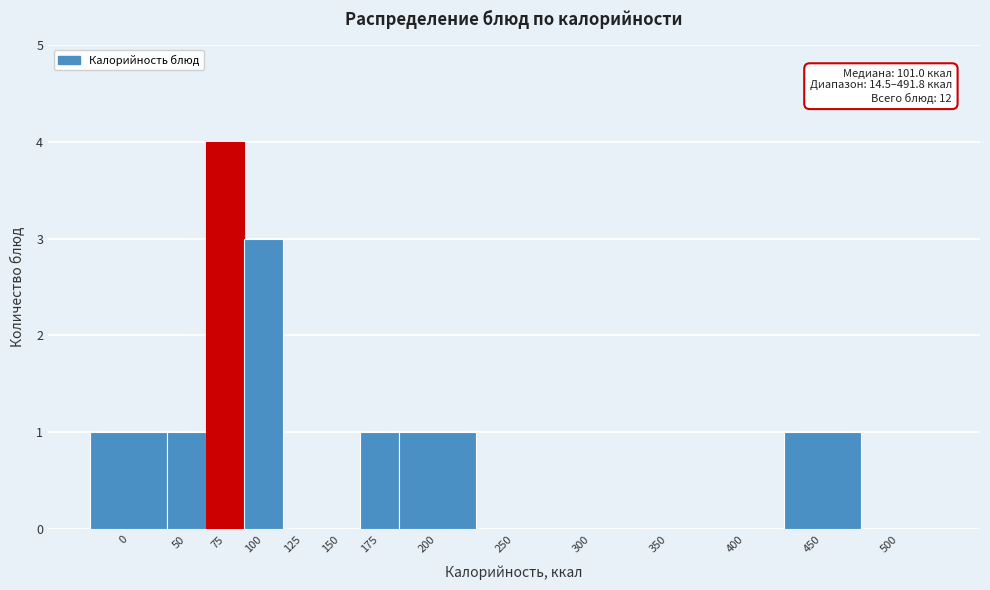

Reading right to left, extract all data points from this chart.

500=0	450=1	400=0	350=0	300=0	250=0	200=1	175=1	150=0	125=0	100=3	75=4	50=1	0=1